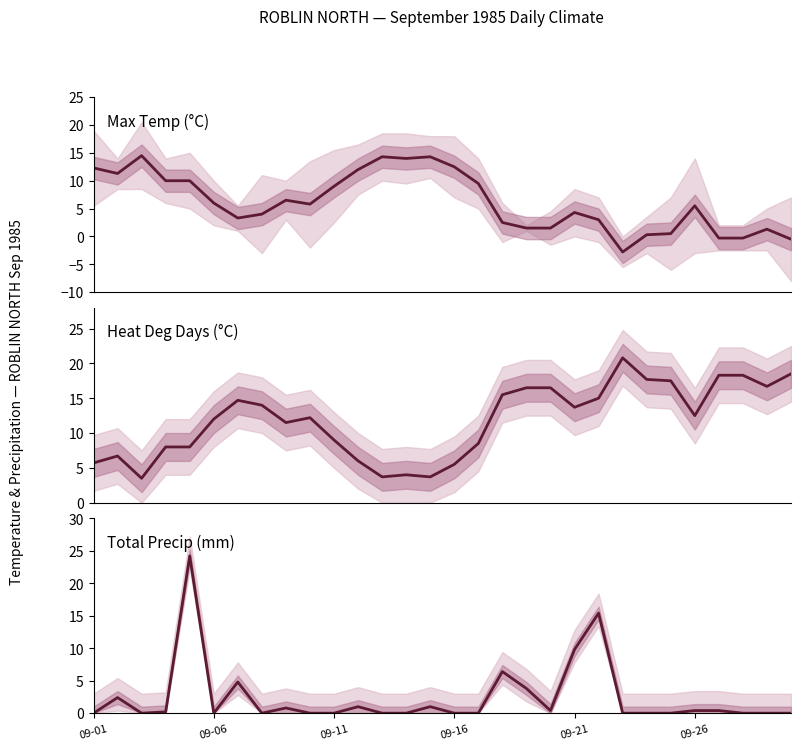

How many lines are shown in the chart?

3